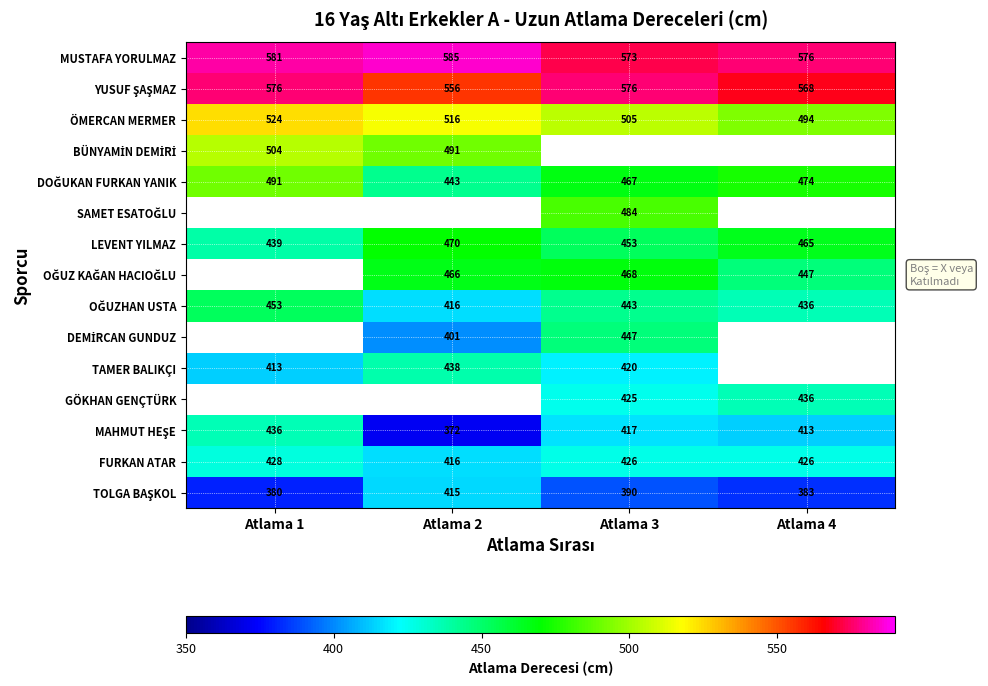

At which label does FURKAN ATAR reach its minimum?

Atlama 2